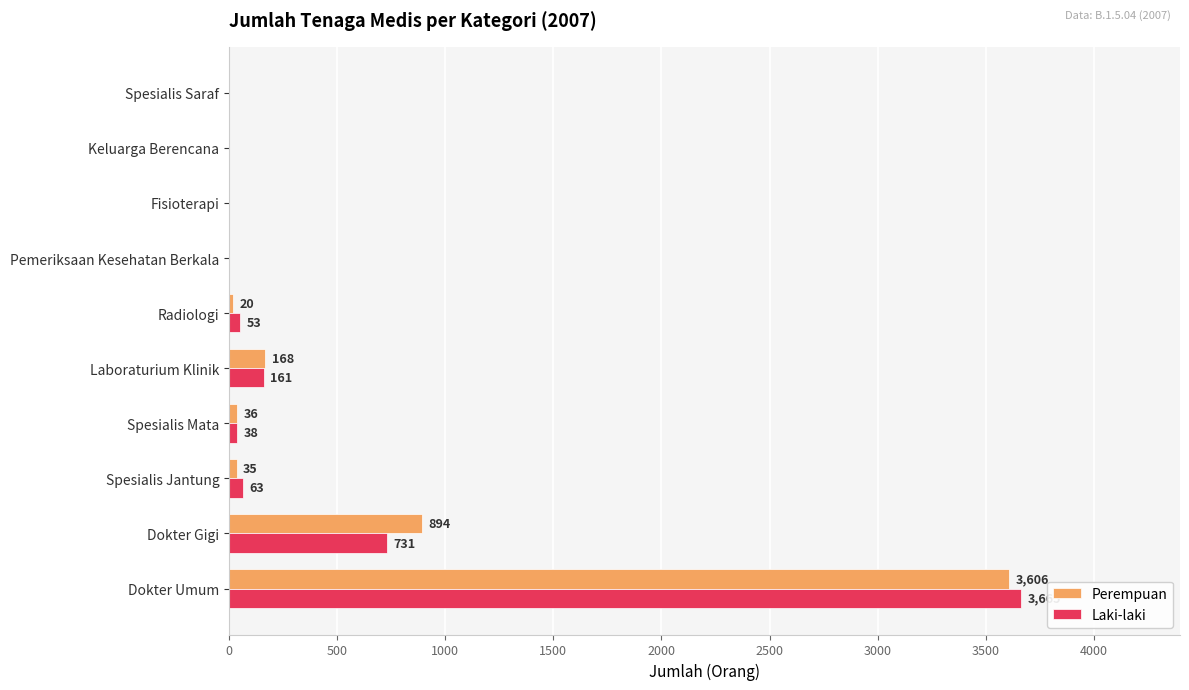

What is the sum of all Perempuan values?

4759